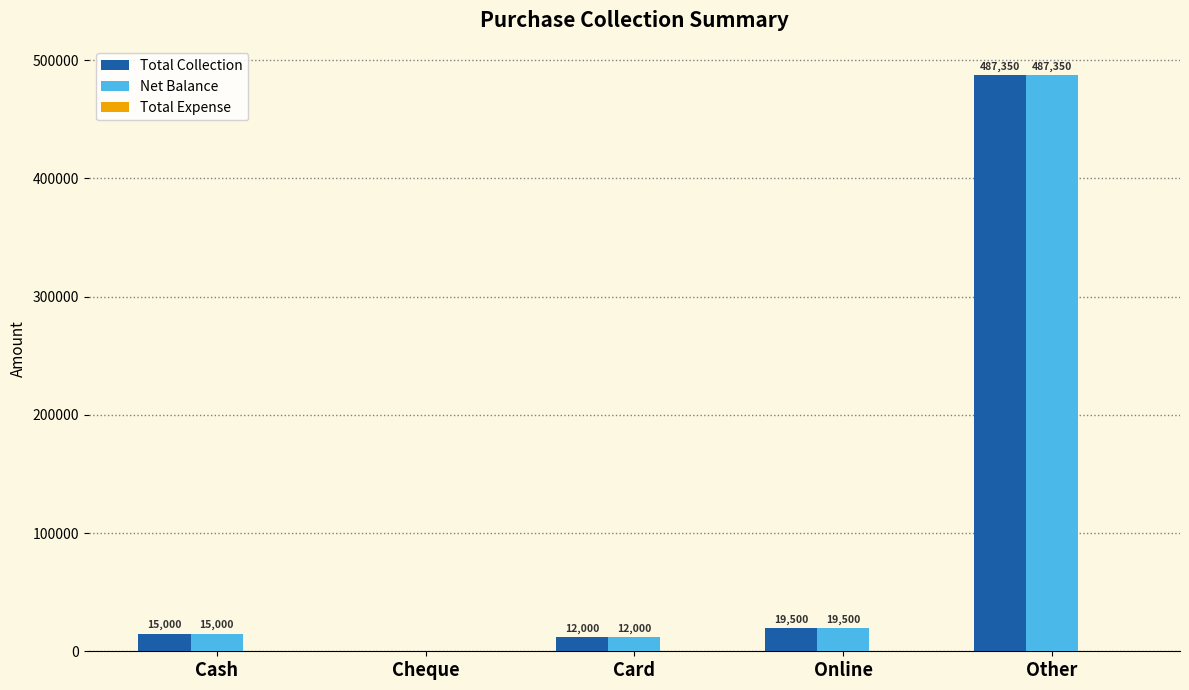

What is the sum of the Net Balance values at Cheque and Card?

12000